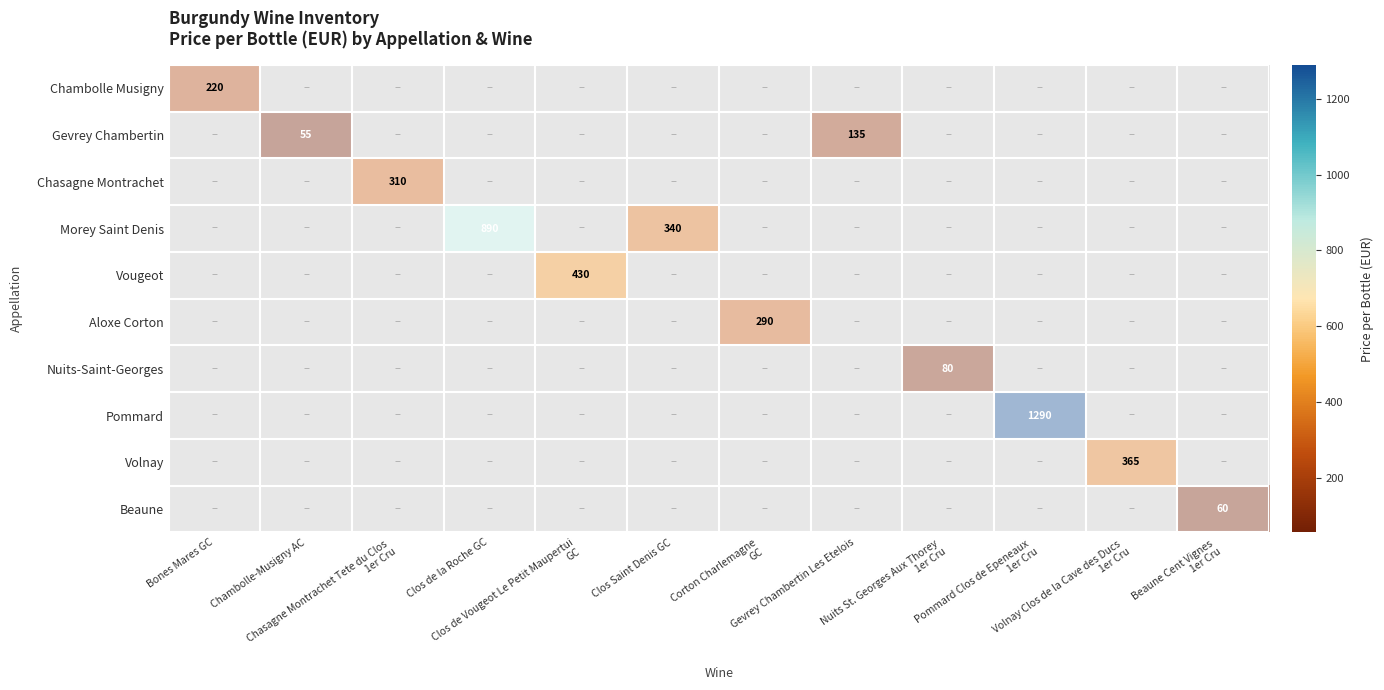

At which category does the chart reach its minimum across all series?

Bones Mares GC